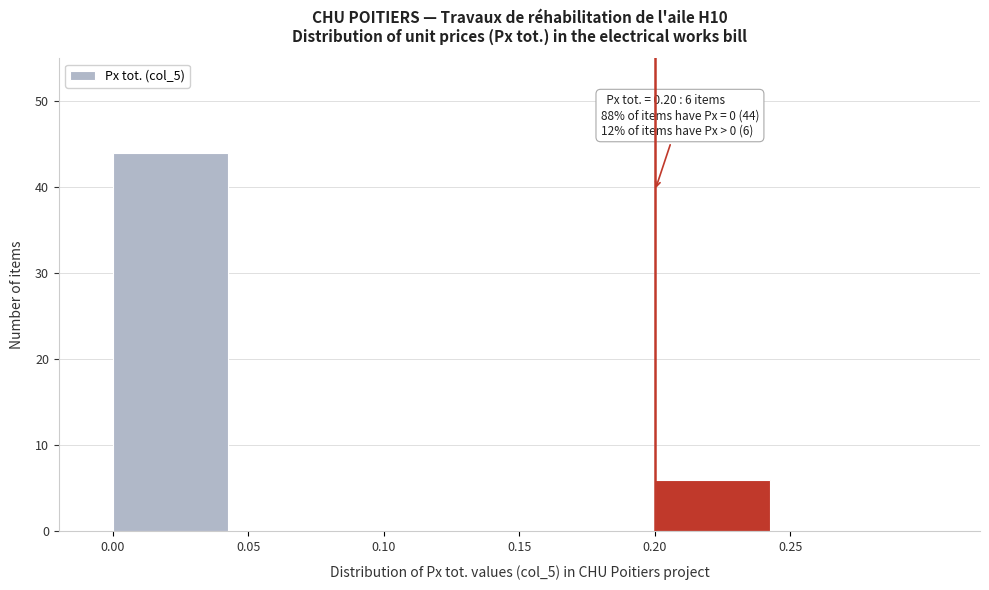

Which range on the x-axis has the tallest bar?

0.00 to 0.05